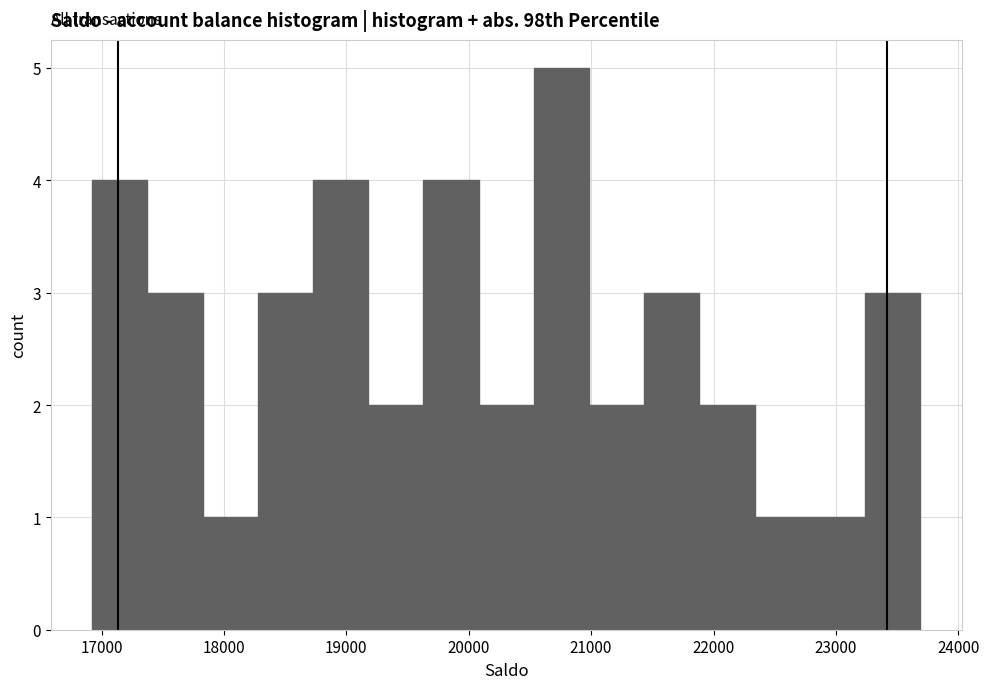

What is the height of the bar covering 17400 to 17800 on the x-axis? Neither the bar edges nor the heights are printed on the chart, so give them approximately, as read against the axes.

3